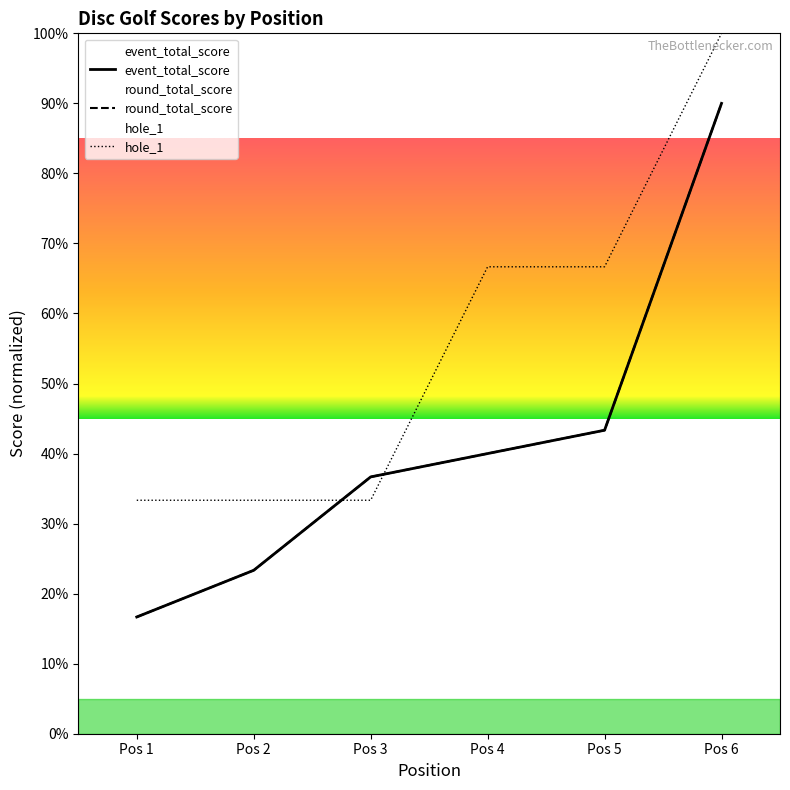

After their last crossing, which series has the higher values: hole_1 or event_total_score?

hole_1